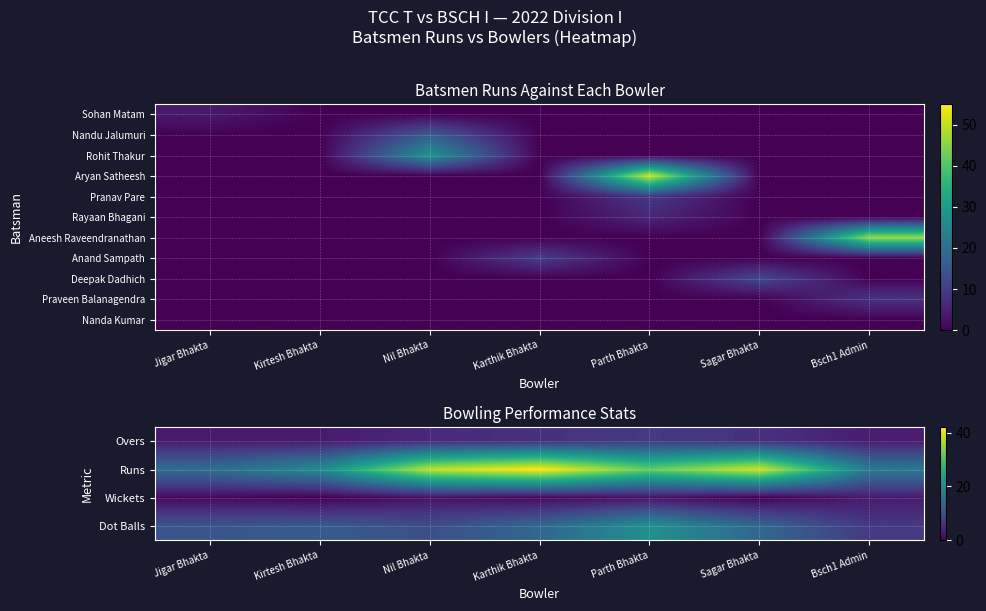

What is the highest value of the Praveen Balanagendra series?

8.0